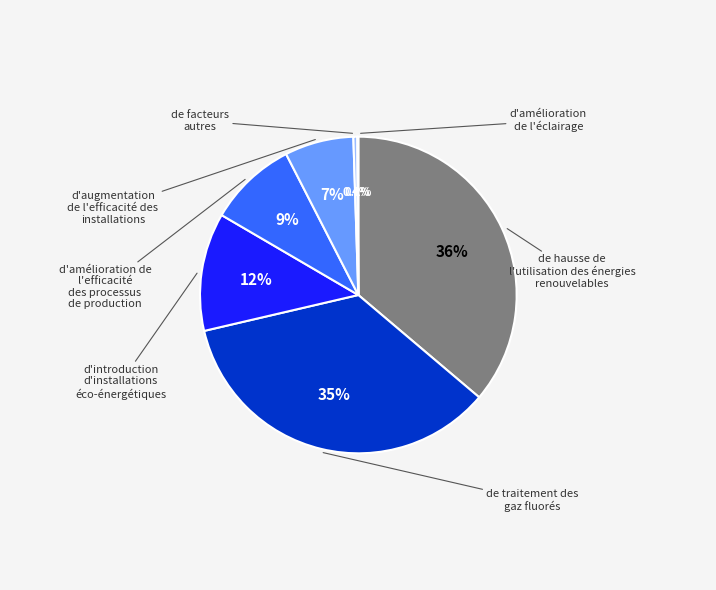

Is there any slice that represents more than half of the pie?

No